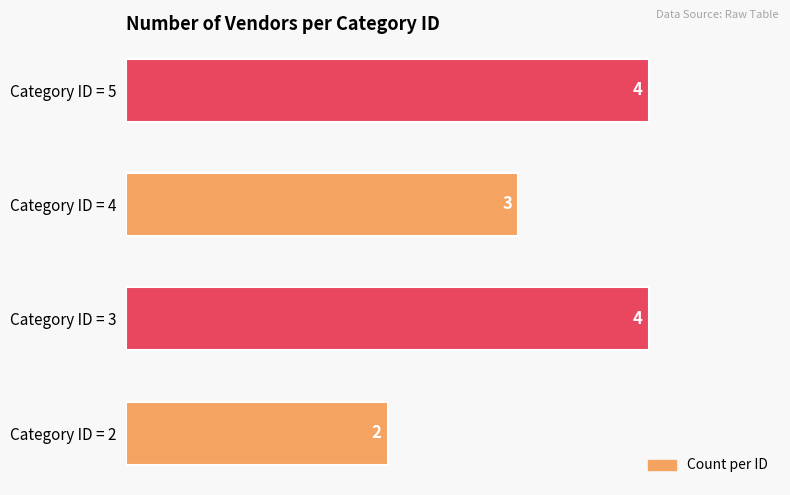

What is the change in value from Category ID = 2 to Category ID = 5?

+2